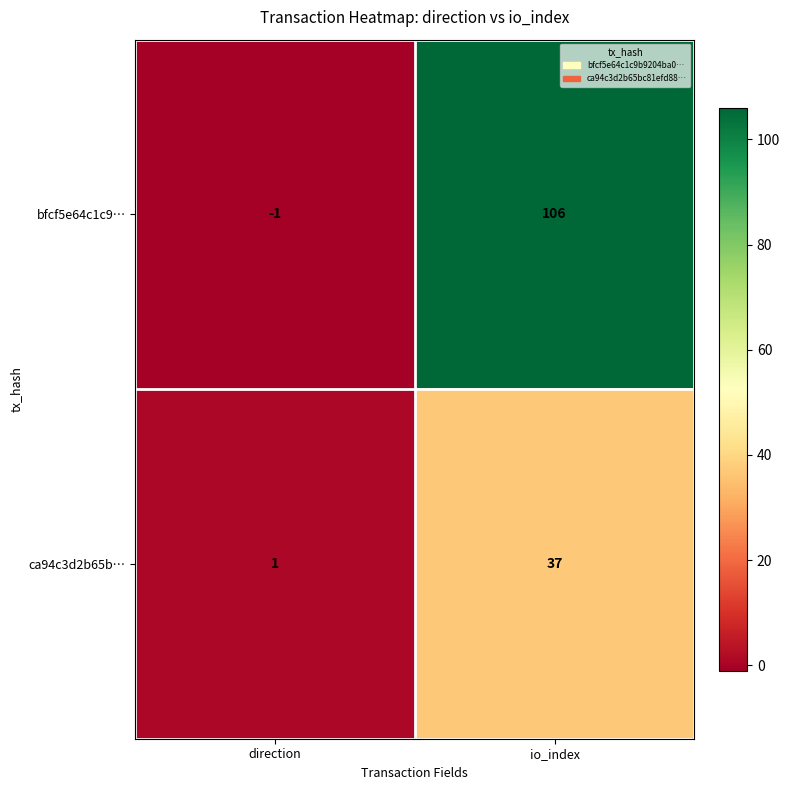

What is the difference between the bfcf5e64c1c9… values at io_index and direction?

107